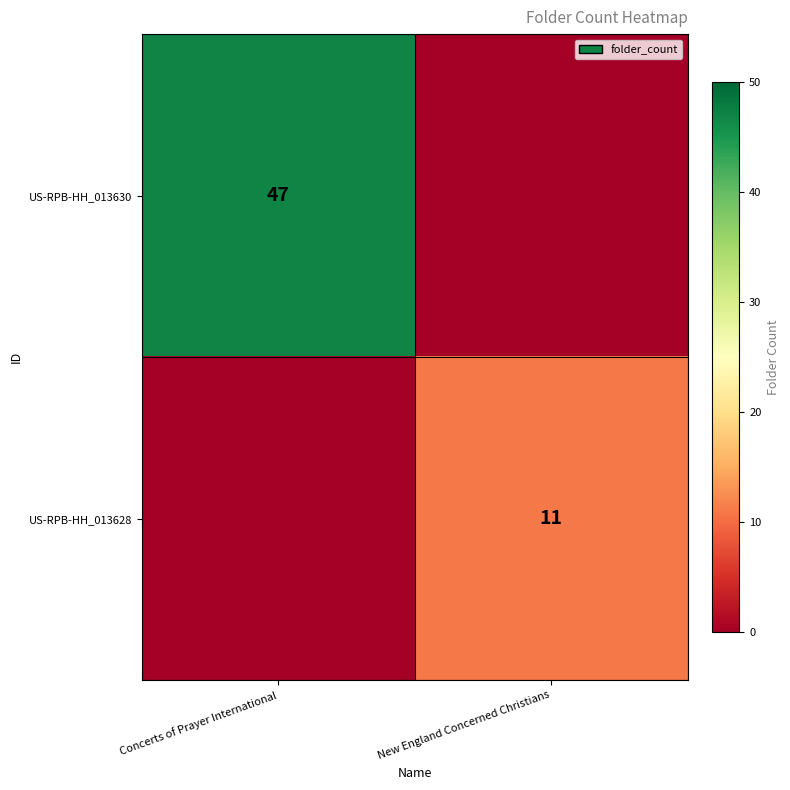

The US-RPB-HH_013630 series shows 31 at Concerts of Prayer International. True or false?

False